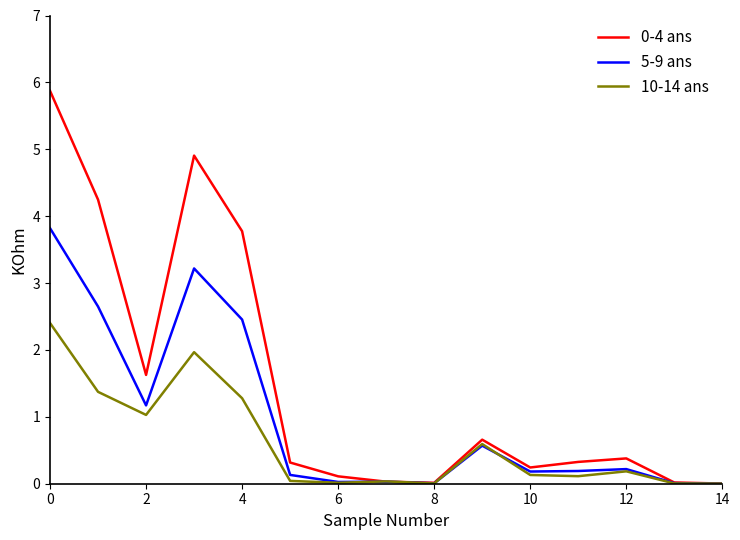

What is the maximum value shown in the chart?

5.9